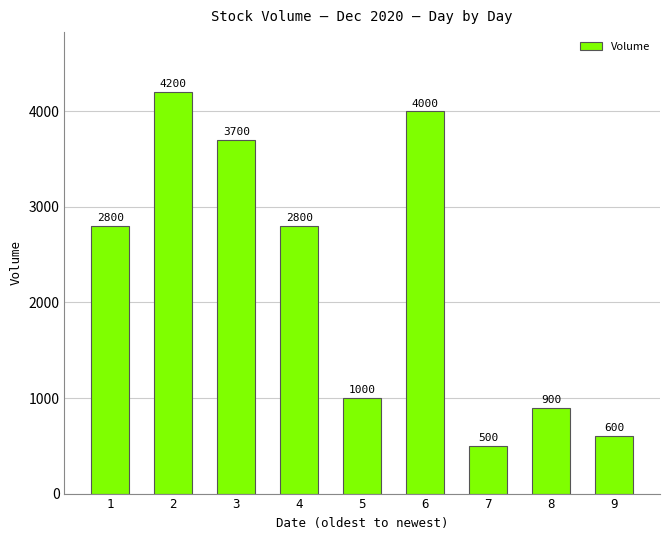

What is the change in value from 4 to 5?

-1800